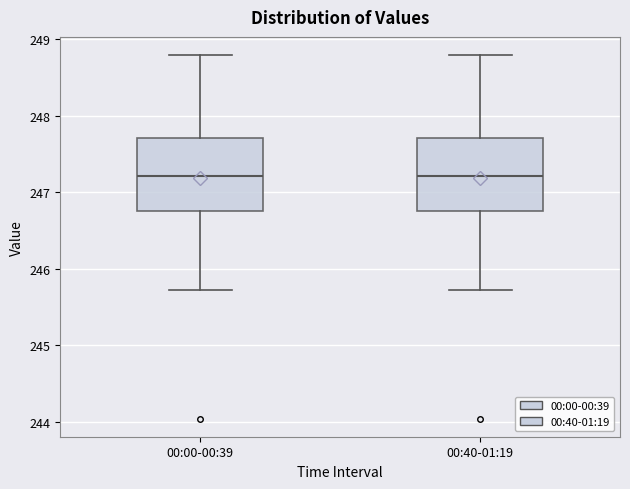

Reading left to right, transcribe this box plot: for each box, give where its median line is, the range the box spans, and where its two whiskers end, as read against the y-axis. The values are not printed on the chart, so give them approximately, as read against the axis.

00:00-00:39: median 247.2, box 246.8 to 247.7, whiskers 245.7 to 248.8
00:40-01:19: median 247.2, box 246.8 to 247.7, whiskers 245.7 to 248.8